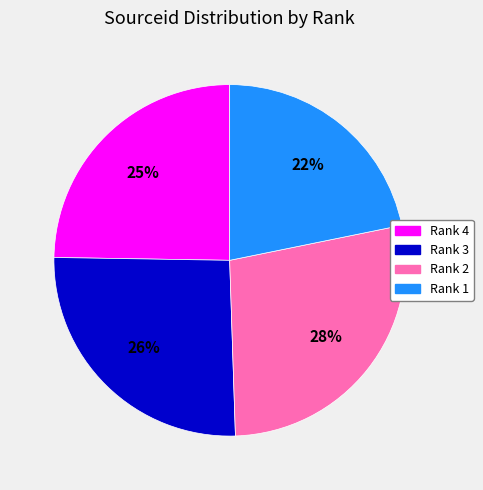

What percentage is the Rank 4 slice, to the nearest percent?

25%